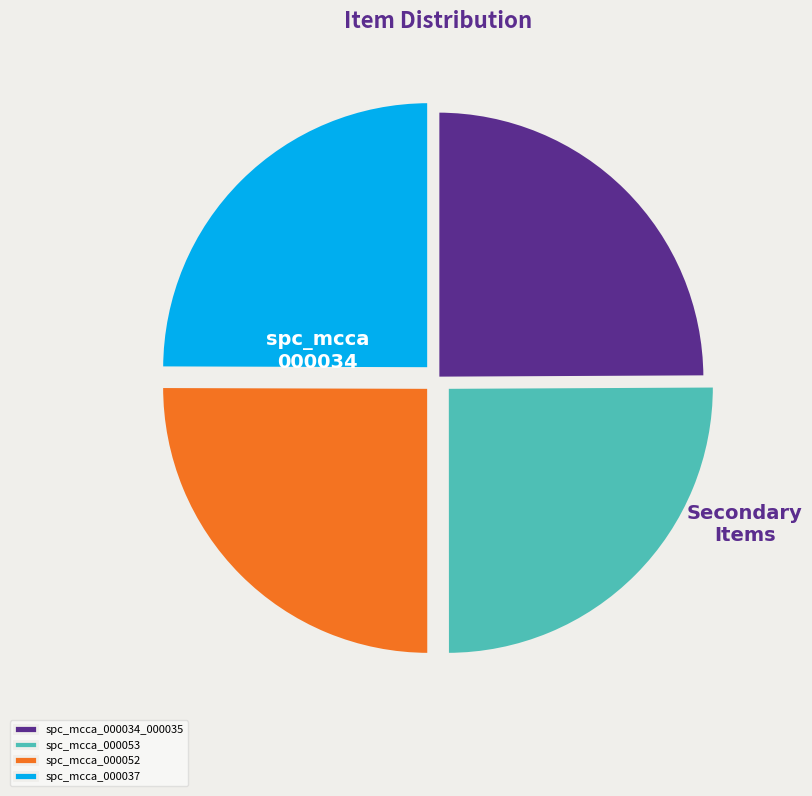

Does spc_mcca_000052 represent more than half of the total?

No